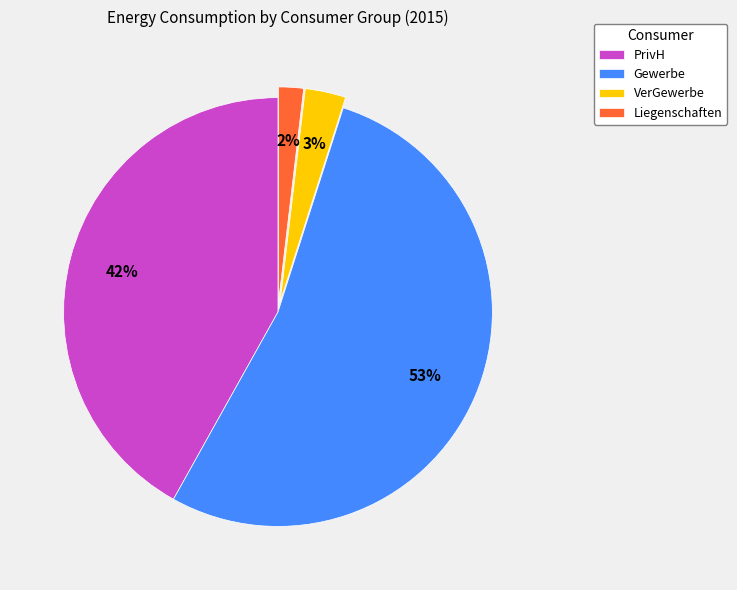

Which has a higher value, Gewerbe or PrivH?

Gewerbe